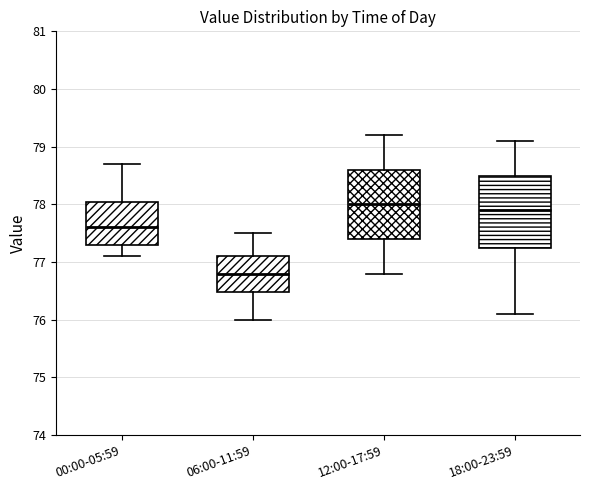

Reading left to right, read every box against the y-axis: the position of its median line, the range the box covers, and the ends of its whiskers. The values are not printed on the chart, so give them approximately, as read against the axis.

00:00-05:59: median 77.6, box 77.3 to 78.1, whiskers 77.1 to 78.7
06:00-11:59: median 76.8, box 76.5 to 77.1, whiskers 76.0 to 77.5
12:00-17:59: median 78.0, box 77.4 to 78.6, whiskers 76.8 to 79.2
18:00-23:59: median 77.9, box 77.3 to 78.5, whiskers 76.1 to 79.1